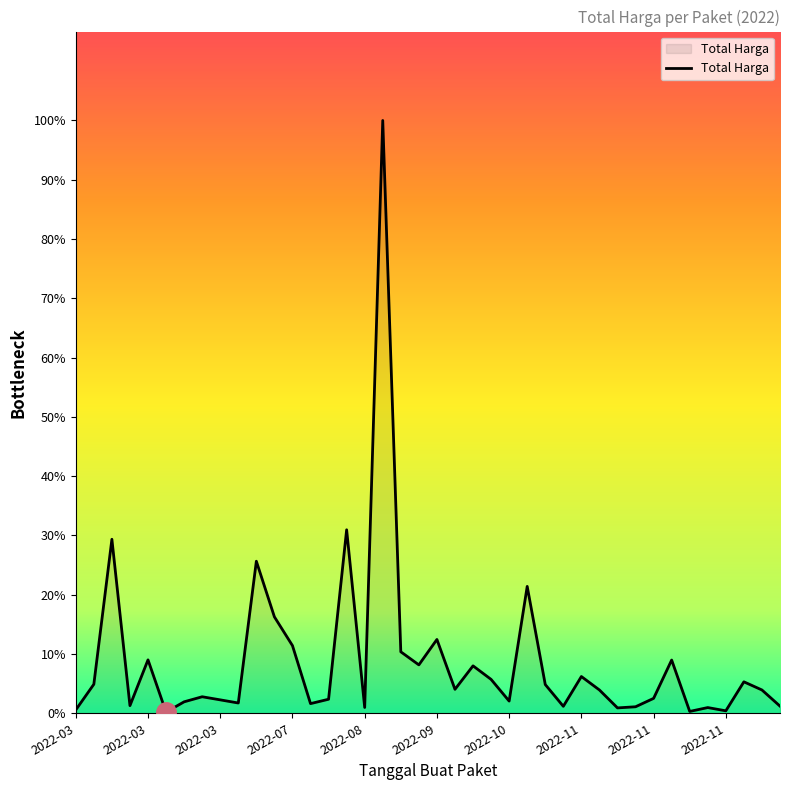

Does the chart display data point markers on the line(s)?

No